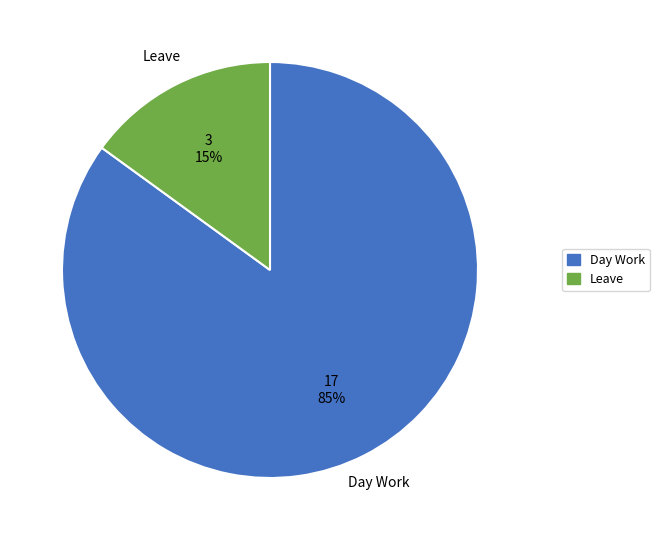

Is there a majority slice in this chart?

Yes